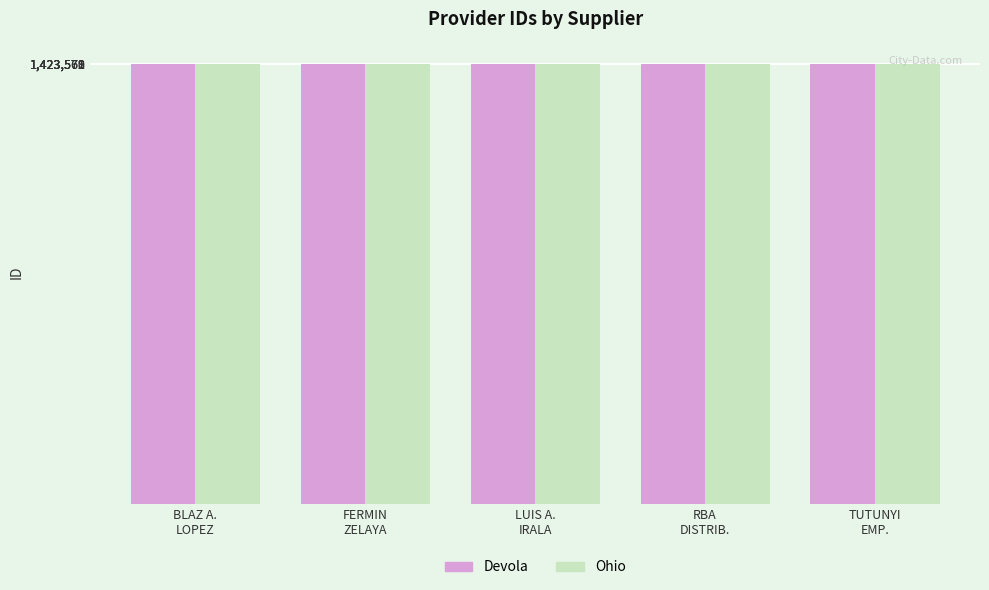

What is the total value across all series at FERMIN
ZELAYA?

2847143